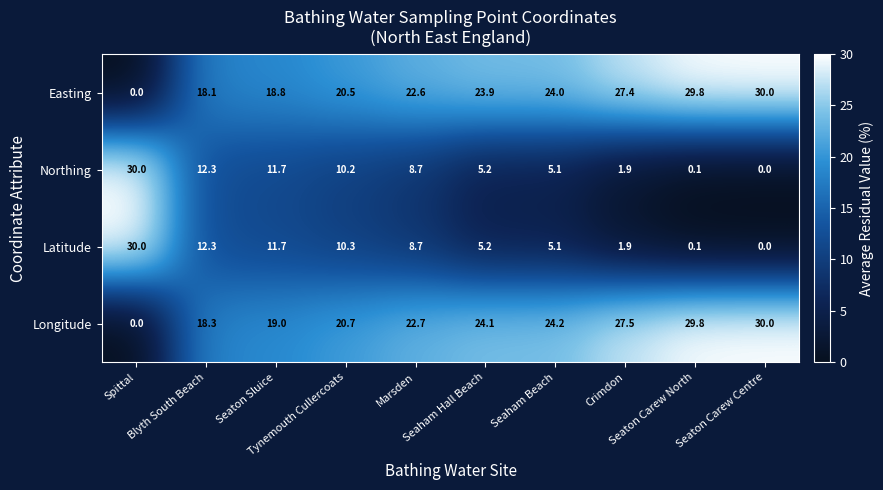

What is the difference between the maximum and second lowest values in the Northing series?

29.9